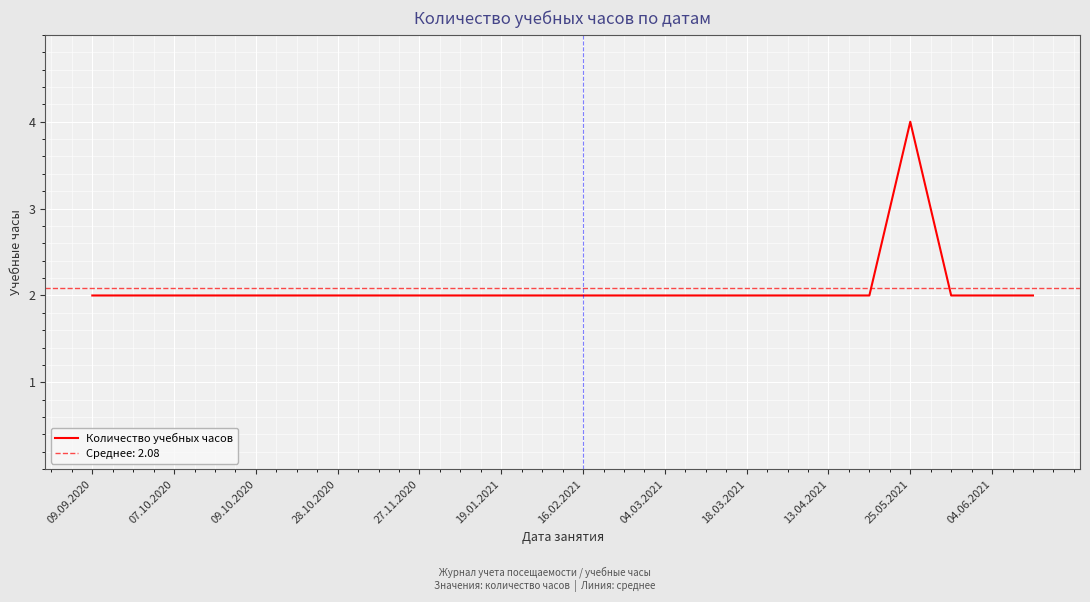

Is it true that Количество учебных часов equals 1 at 04.03.2021?

False